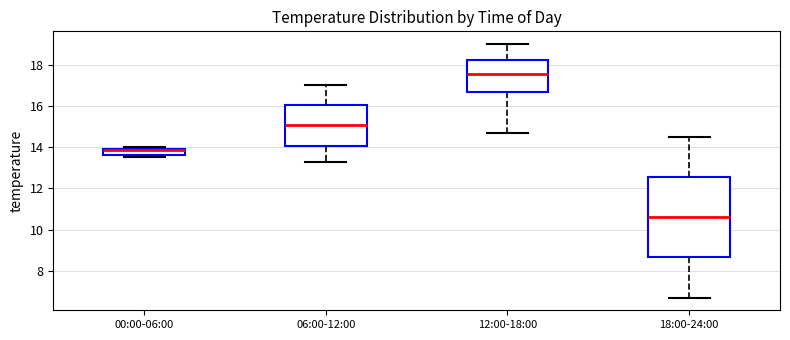

Reading left to right, read every box against the y-axis: the position of its median line, the range the box covers, and the ends of its whiskers. The values are not printed on the chart, so give them approximately, as read against the axis.

00:00-06:00: median 13.8, box 13.6 to 14.0, whiskers 13.6 (just below the box's lower edge) to 14.0 (just above the box's upper edge)
06:00-12:00: median 15.0, box 14.0 to 16.0, whiskers 13.4 to 17.0
12:00-18:00: median 17.6, box 16.6 to 18.2, whiskers 14.8 to 19.0
18:00-24:00: median 10.6, box 8.6 to 12.6, whiskers 6.8 to 14.6